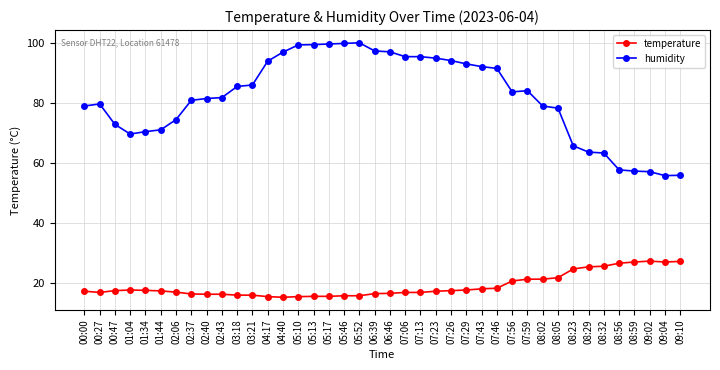

What is the difference between the second highest and second lowest values in the humidity series?

43.8